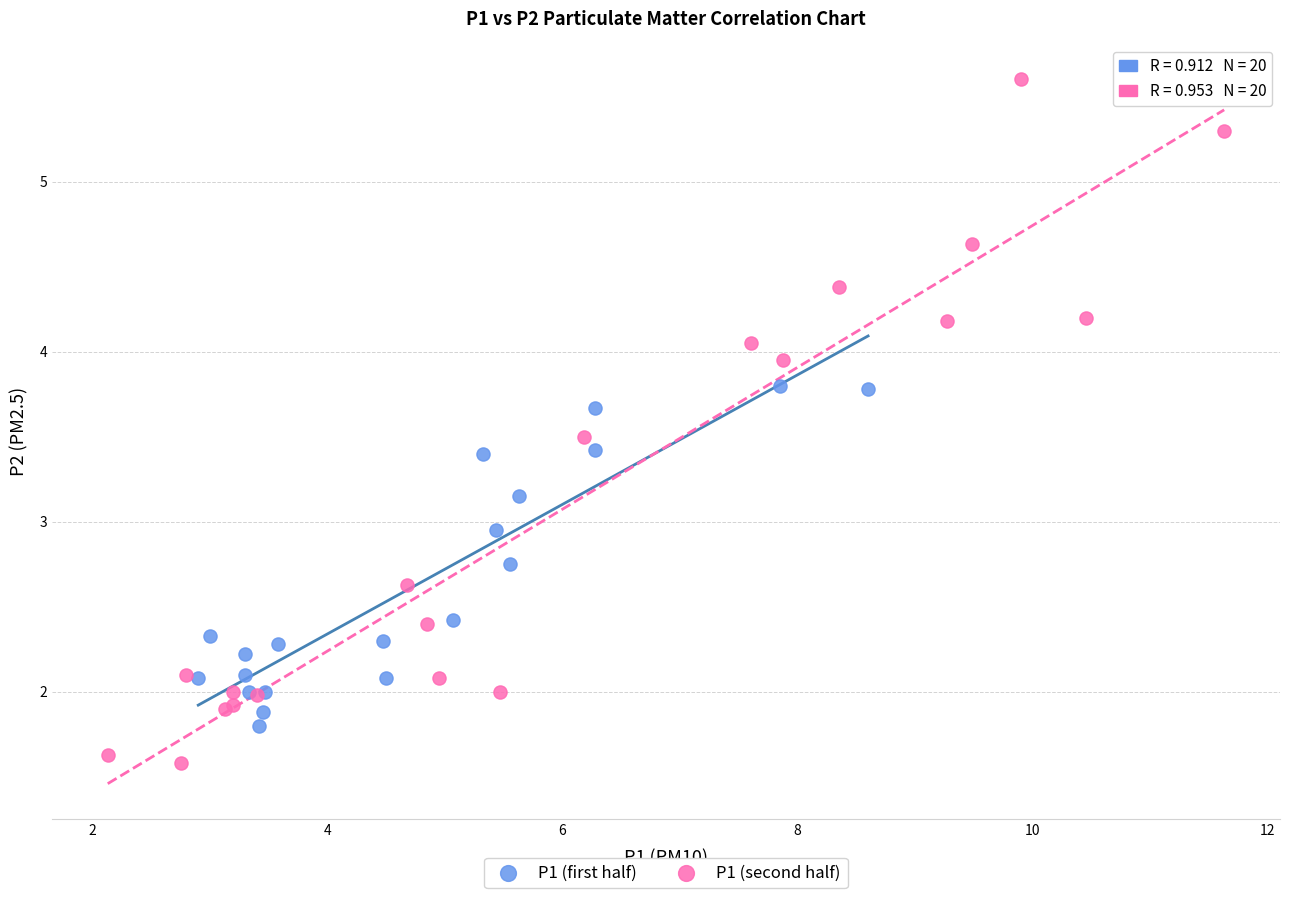

Which series reaches the maximum Y coordinate?

P1 (second half)